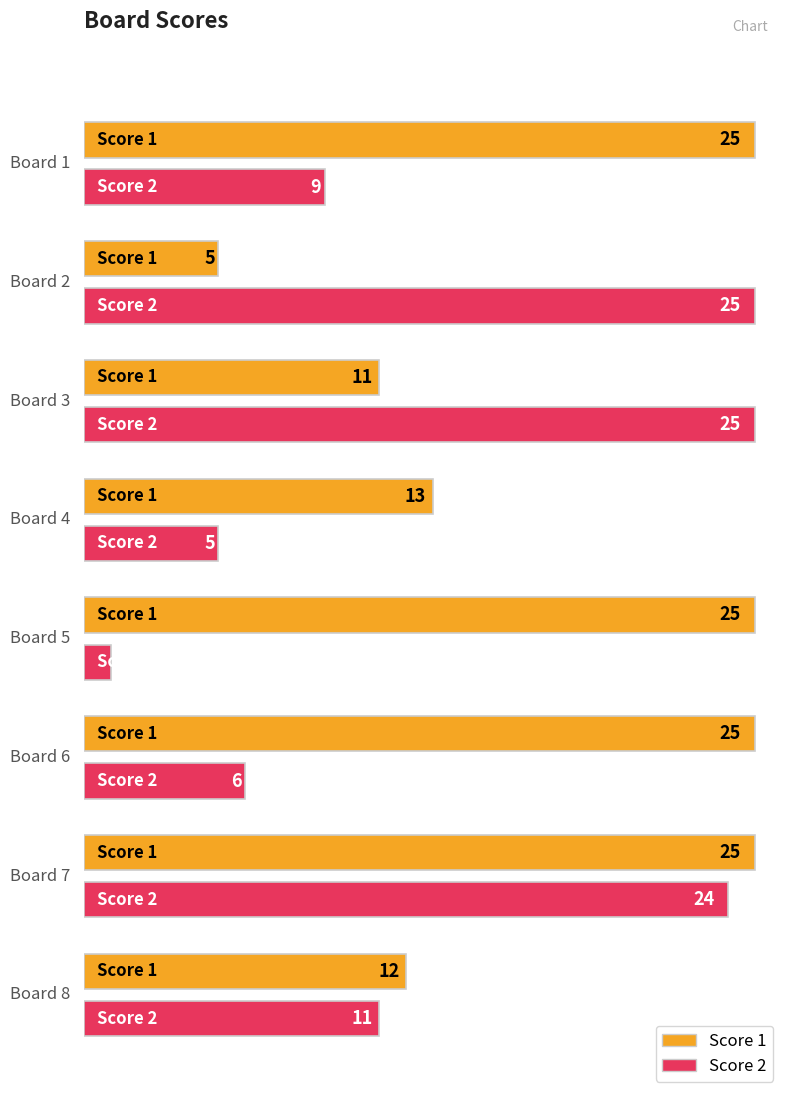

What is the sum of all Score 2 values?

106